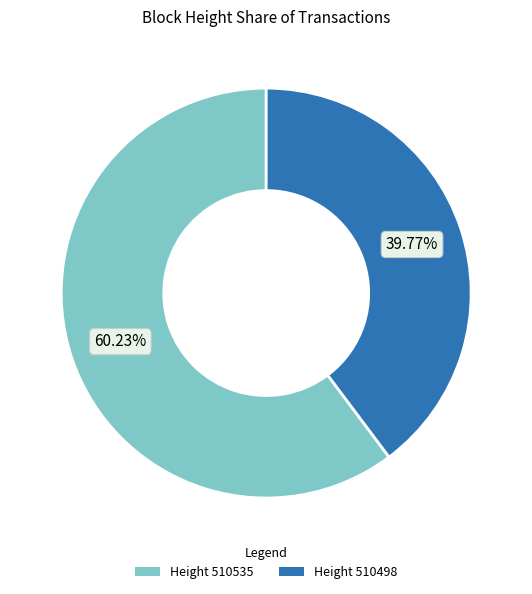

Is there any slice that represents more than half of the pie?

Yes